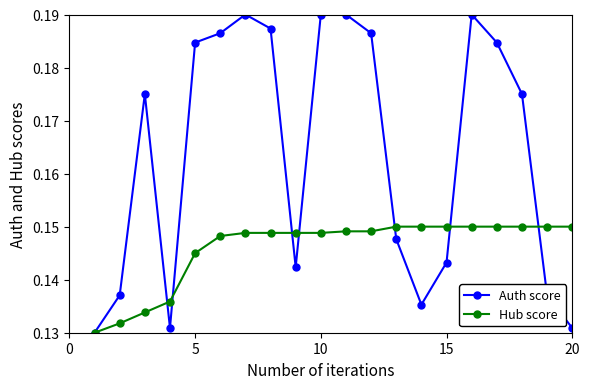

At how many categories does at least one series exceed 0?

20